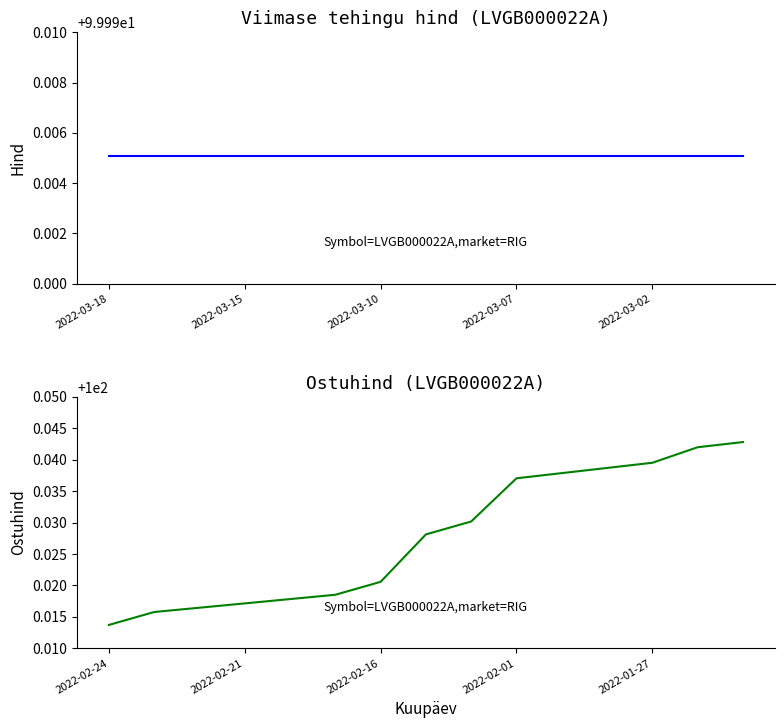

What is the total value across all series at 2022-03-07?

200.0